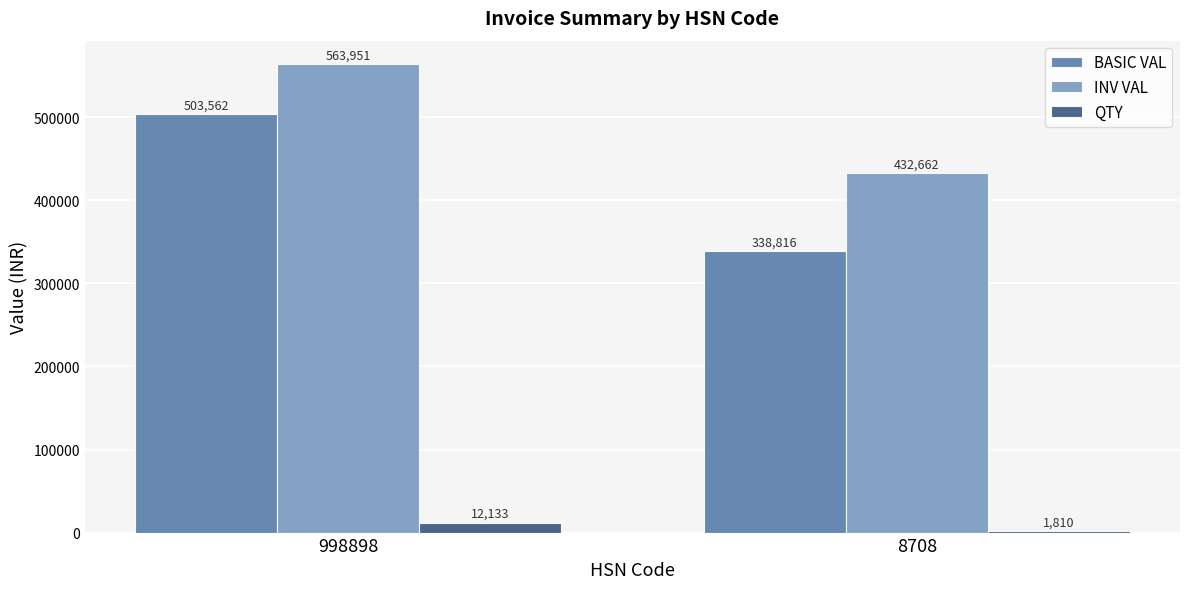

Is it true that QTY equals 1810.0 at 8708?

True